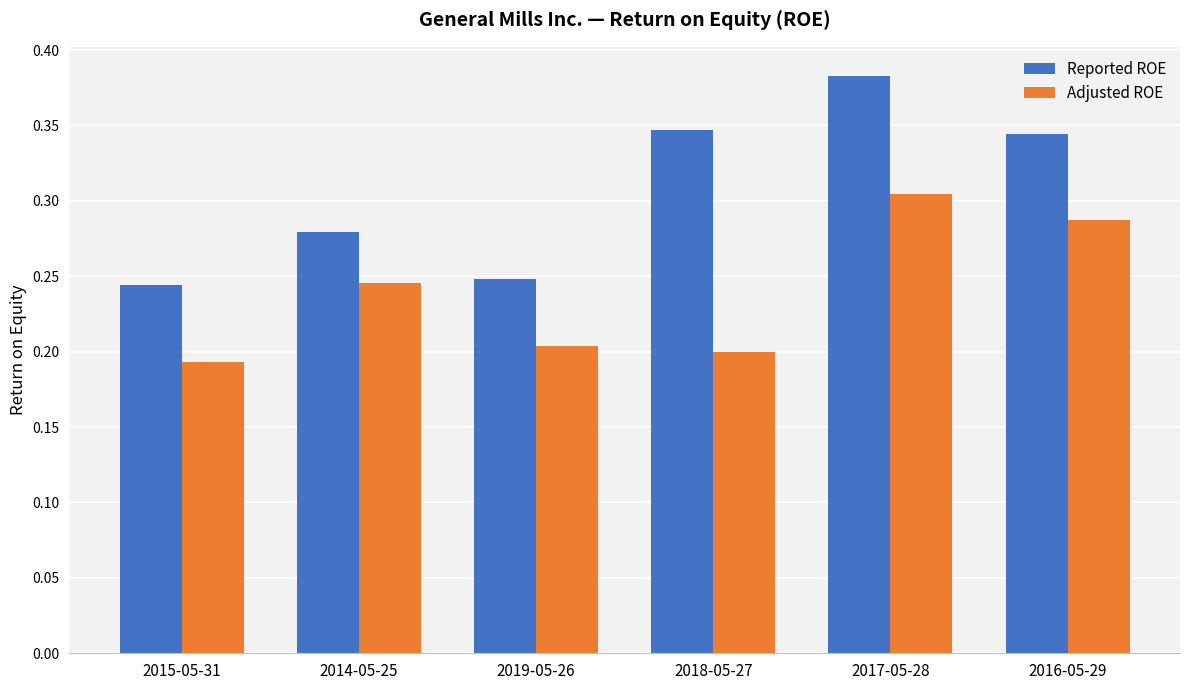

What is the difference between the Reported ROE values at 2016-05-29 and 2014-05-25?

0.1